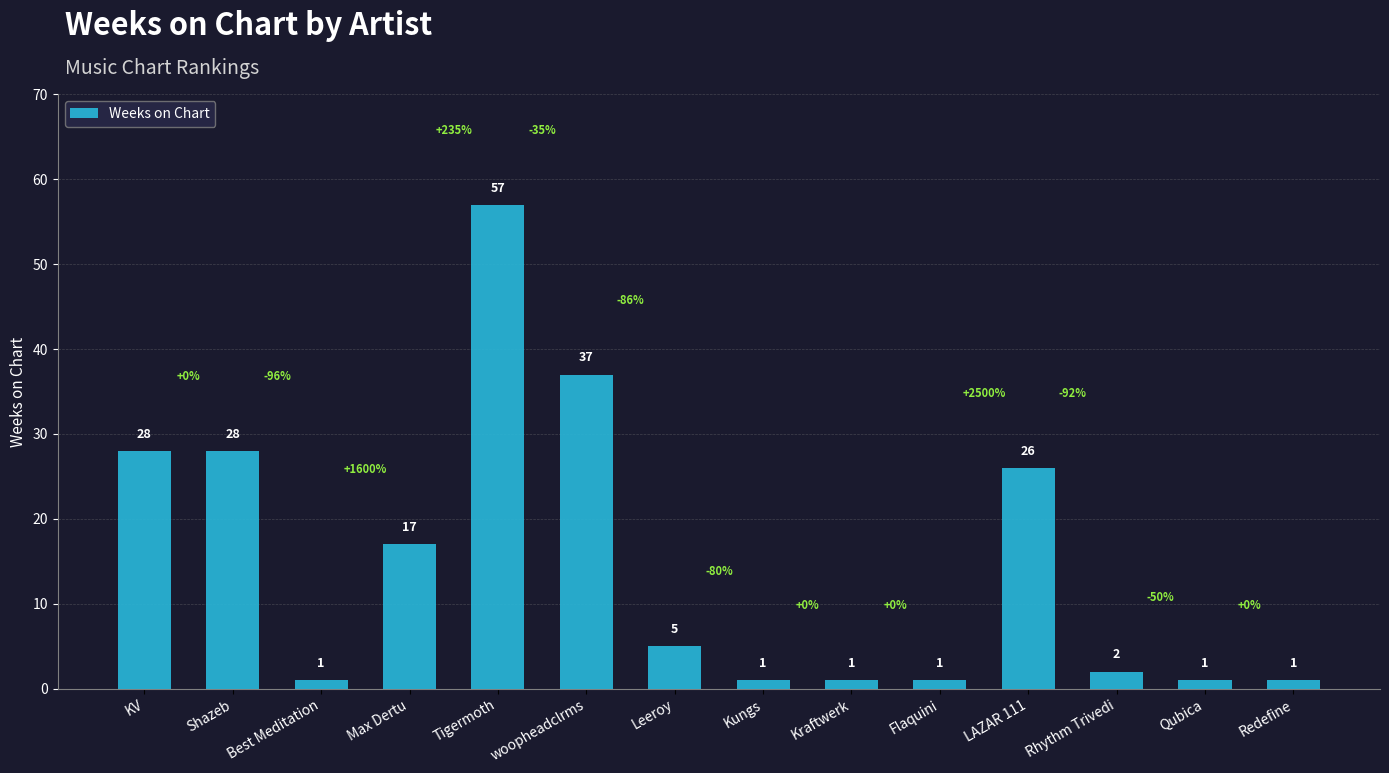

What is the ratio of the value at Kungs to the value at Qubica?

1.0